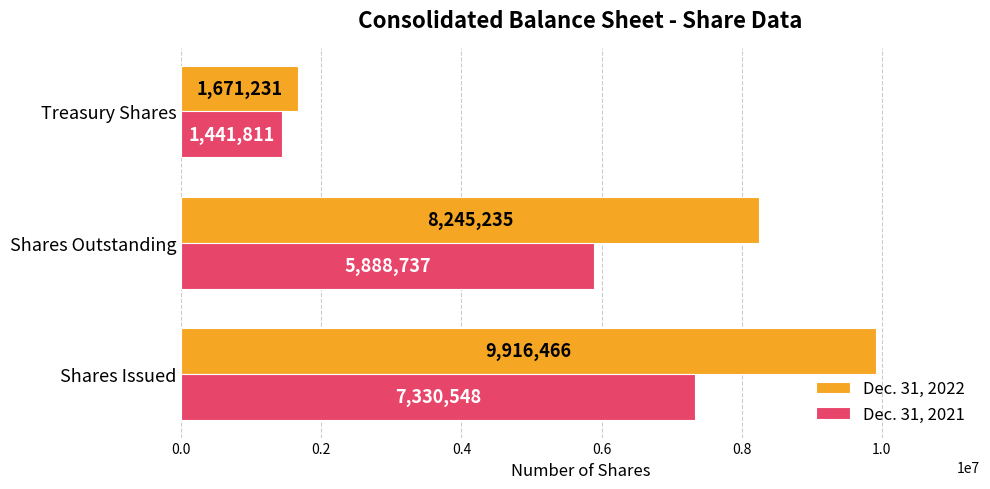

Which series changed the most between Shares Outstanding and Treasury Shares?

Dec. 31, 2022